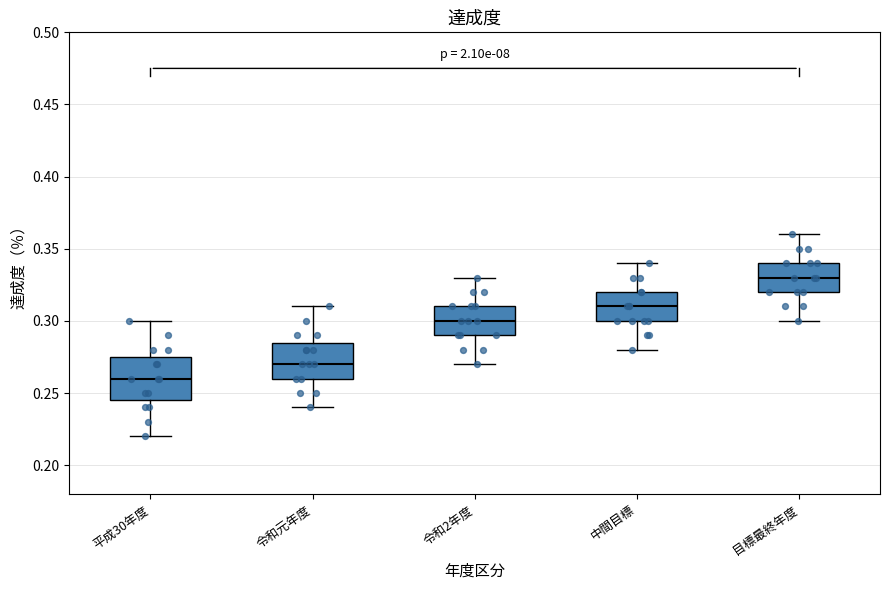

Which box is the tallest, from its lower edge to its upper edge?

平成30年度